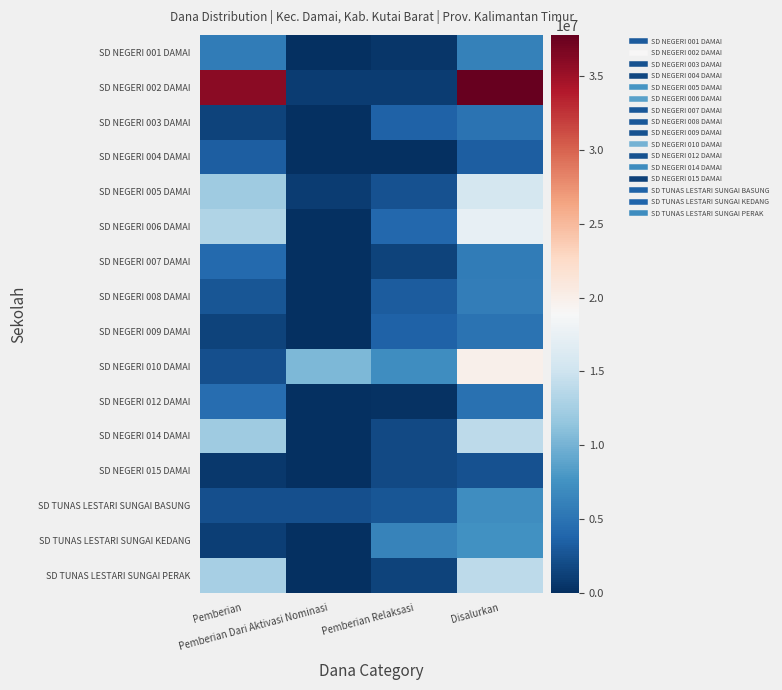

Reading right to left, transcribe all the data shown in this chart.

SD NEGERI 001 DAMAI: Disalurkan=6075000	Pemberian Relaksasi=450000	Pemberian Dari Aktivasi Nominasi=0	Pemberian=5625000
SD NEGERI 002 DAMAI: Disalurkan=37800000	Pemberian Relaksasi=900000	Pemberian Dari Aktivasi Nominasi=900000	Pemberian=36000000
SD NEGERI 003 DAMAI: Disalurkan=4950000	Pemberian Relaksasi=3600000	Pemberian Dari Aktivasi Nominasi=0	Pemberian=1350000
SD NEGERI 004 DAMAI: Disalurkan=3375000	Pemberian Relaksasi=0	Pemberian Dari Aktivasi Nominasi=0	Pemberian=3375000
SD NEGERI 005 DAMAI: Disalurkan=15525000	Pemberian Relaksasi=2475000	Pemberian Dari Aktivasi Nominasi=900000	Pemberian=12150000
SD NEGERI 006 DAMAI: Disalurkan=17325000	Pemberian Relaksasi=4050000	Pemberian Dari Aktivasi Nominasi=0	Pemberian=13275000
SD NEGERI 007 DAMAI: Disalurkan=5625000	Pemberian Relaksasi=1350000	Pemberian Dari Aktivasi Nominasi=0	Pemberian=4275000
SD NEGERI 008 DAMAI: Disalurkan=5850000	Pemberian Relaksasi=3150000	Pemberian Dari Aktivasi Nominasi=0	Pemberian=2700000
SD NEGERI 009 DAMAI: Disalurkan=4950000	Pemberian Relaksasi=3600000	Pemberian Dari Aktivasi Nominasi=0	Pemberian=1350000
SD NEGERI 010 DAMAI: Disalurkan=19800000	Pemberian Relaksasi=7200000	Pemberian Dari Aktivasi Nominasi=10350000	Pemberian=2250000
SD NEGERI 012 DAMAI: Disalurkan=4725000	Pemberian Relaksasi=225000	Pemberian Dari Aktivasi Nominasi=0	Pemberian=4500000
SD NEGERI 014 DAMAI: Disalurkan=13950000	Pemberian Relaksasi=1800000	Pemberian Dari Aktivasi Nominasi=0	Pemberian=12150000
SD NEGERI 015 DAMAI: Disalurkan=2475000	Pemberian Relaksasi=1800000	Pemberian Dari Aktivasi Nominasi=0	Pemberian=675000
SD TUNAS LESTARI SUNGAI BASUNG: Disalurkan=7200000	Pemberian Relaksasi=2700000	Pemberian Dari Aktivasi Nominasi=2250000	Pemberian=2250000
SD TUNAS LESTARI SUNGAI KEDANG: Disalurkan=7425000	Pemberian Relaksasi=6300000	Pemberian Dari Aktivasi Nominasi=0	Pemberian=1125000
SD TUNAS LESTARI SUNGAI PERAK: Disalurkan=13950000	Pemberian Relaksasi=1350000	Pemberian Dari Aktivasi Nominasi=0	Pemberian=12600000